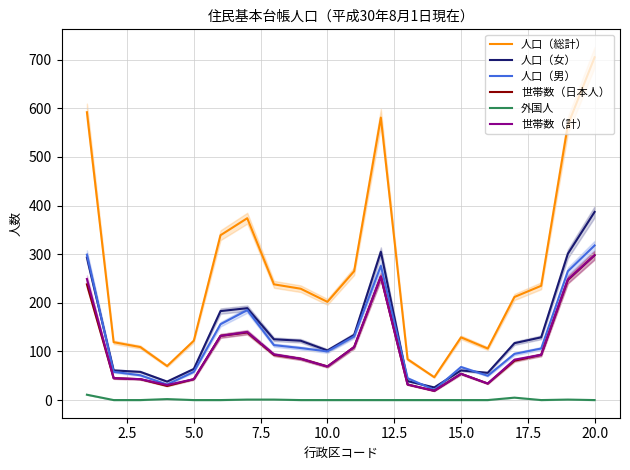

What is the value of the 人口（男） point at the 3rd from the left?

51